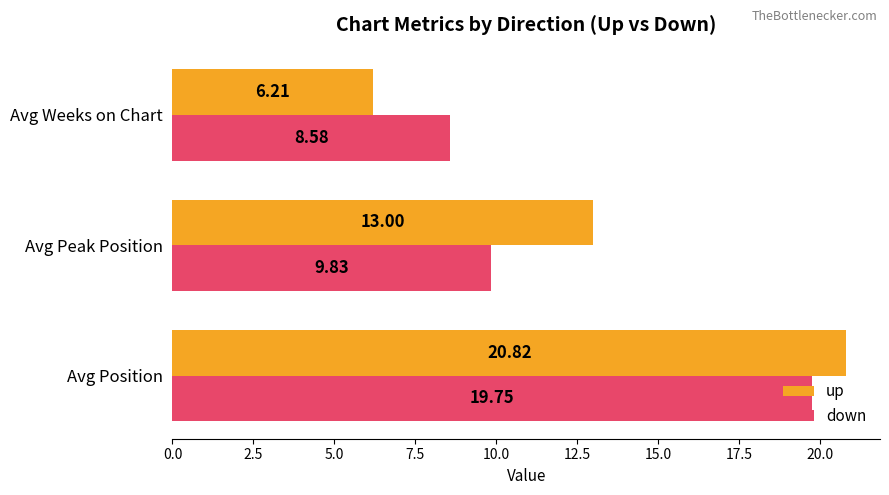

Which series has the widest spread of values?

up